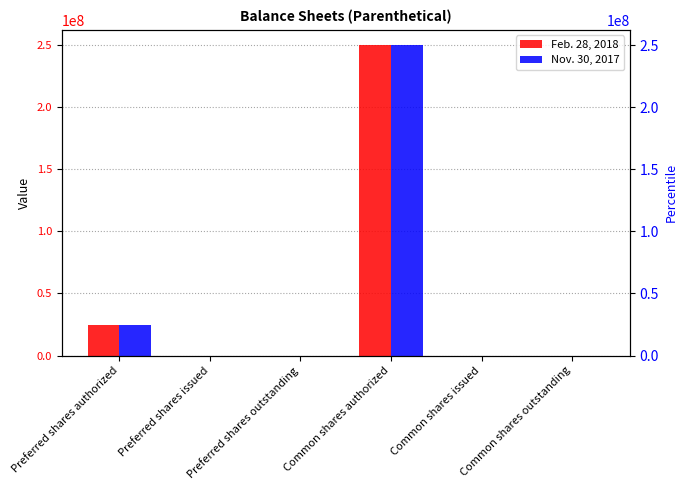

Is it true that Nov. 30, 2017 equals 250000000 at Common shares authorized?

True